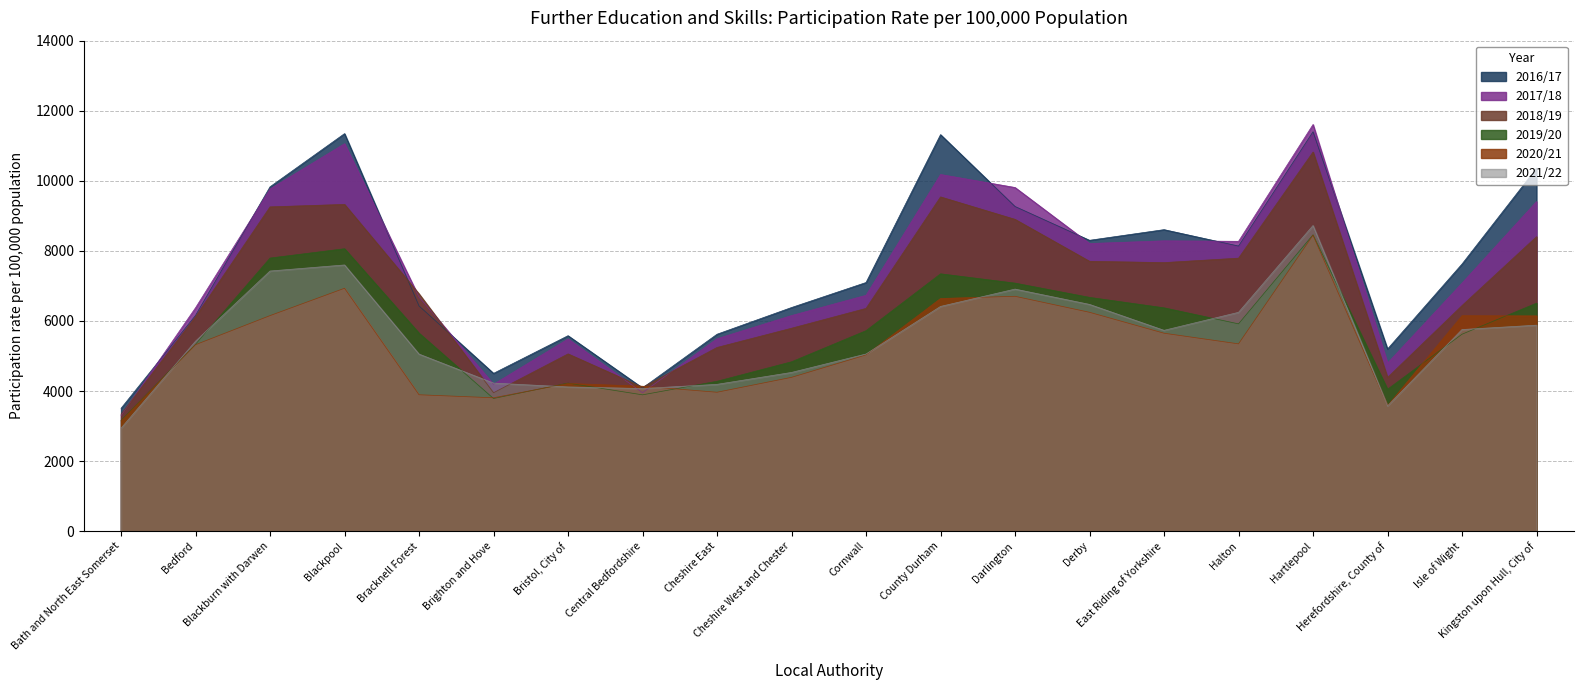

True or false: 2021/22 has a value of 8374 at Halton.

False